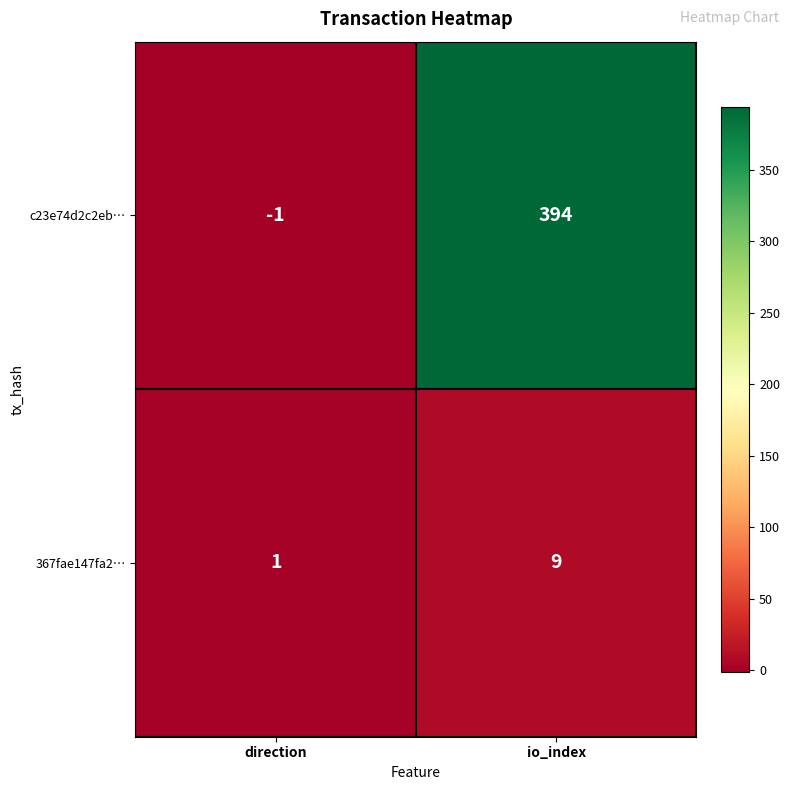

The 367fae147fa2… series shows 0 at direction. True or false?

False